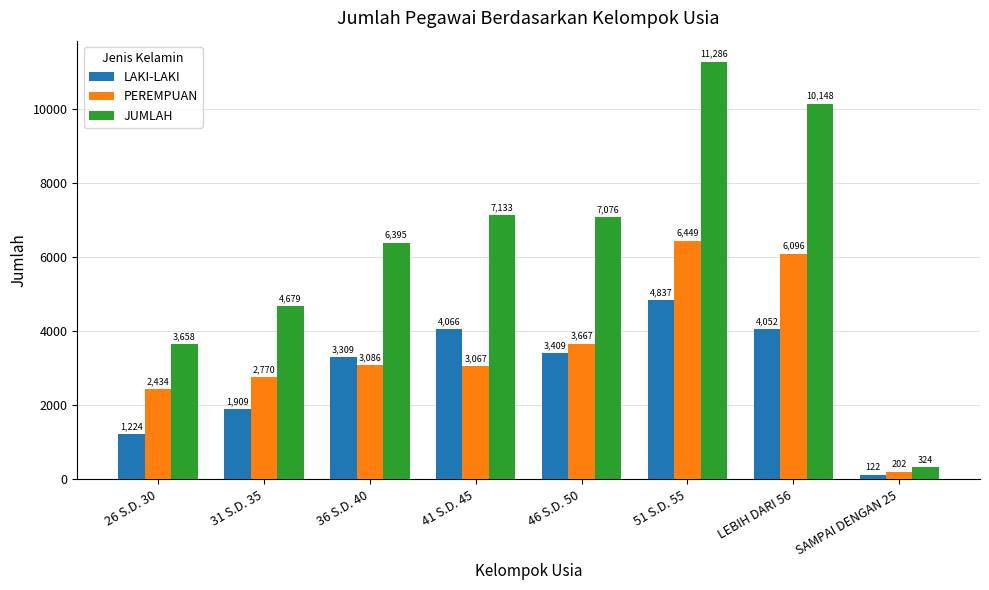

What are all the series names shown in the legend?

LAKI-LAKI, PEREMPUAN, JUMLAH